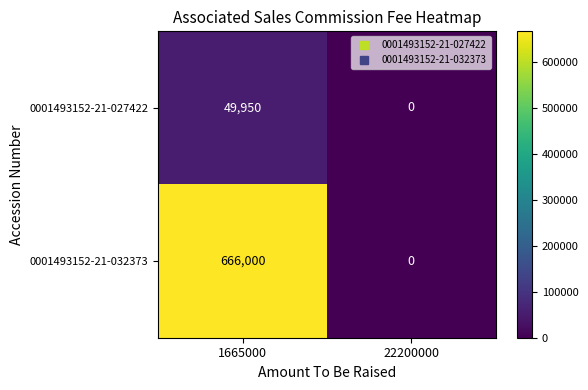

What is the difference between the maximum and minimum values in the 0001493152-21-032373 series?

666000